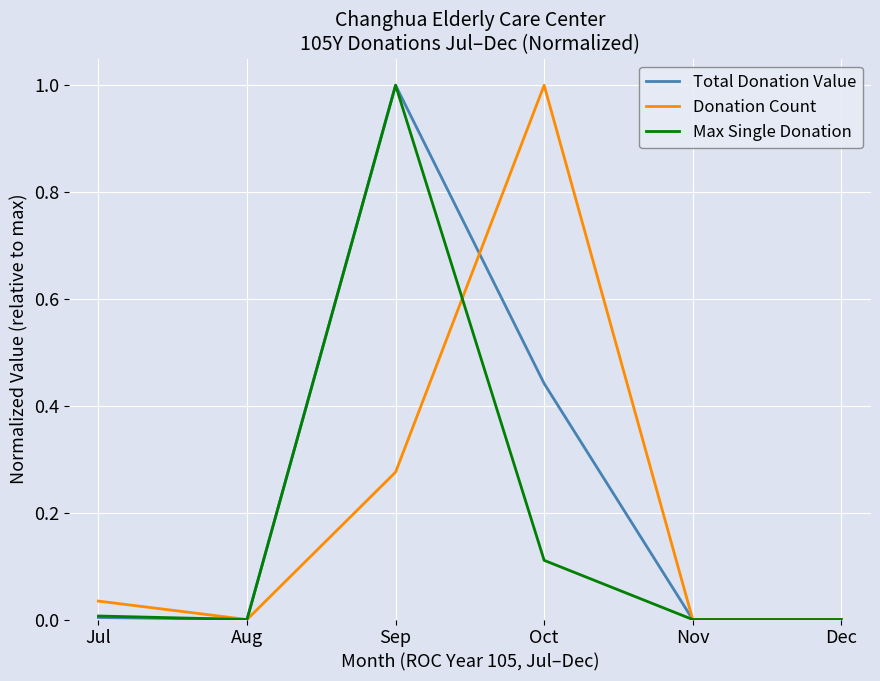

The Total Donation Value series shows 1.0 at Sep. True or false?

True